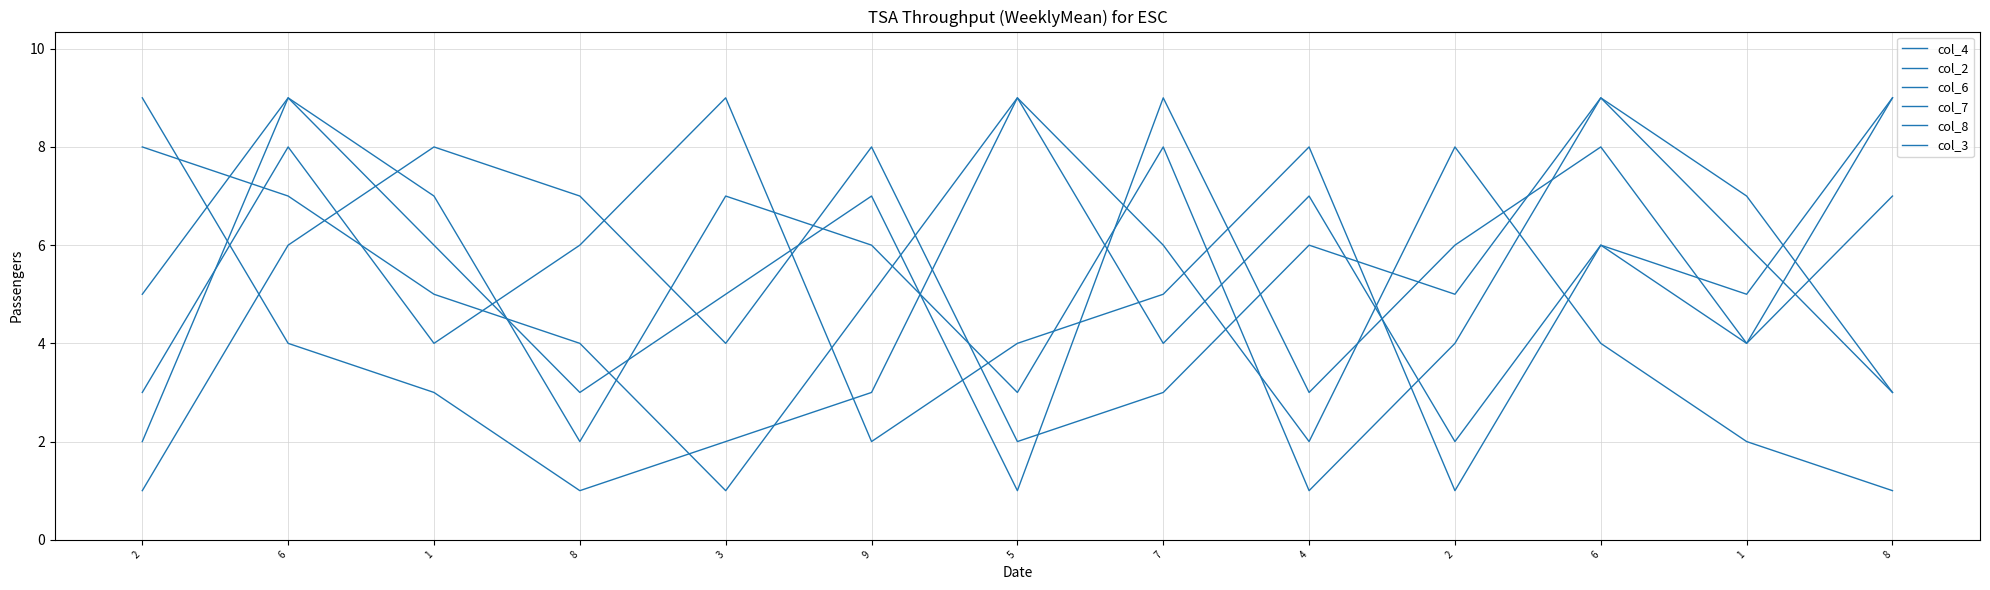

What is the difference between the second highest and second lowest values in the col_2 series?

7